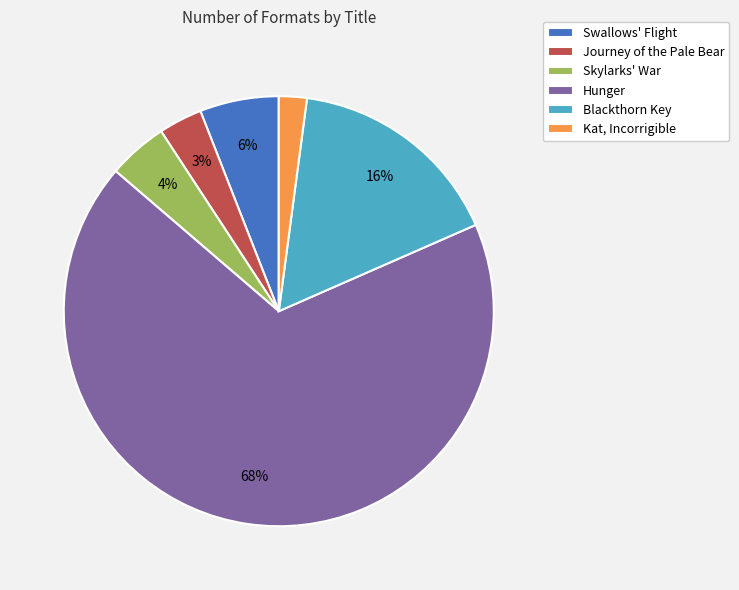

Which category has the smallest portion of the pie?

Kat, Incorrigible